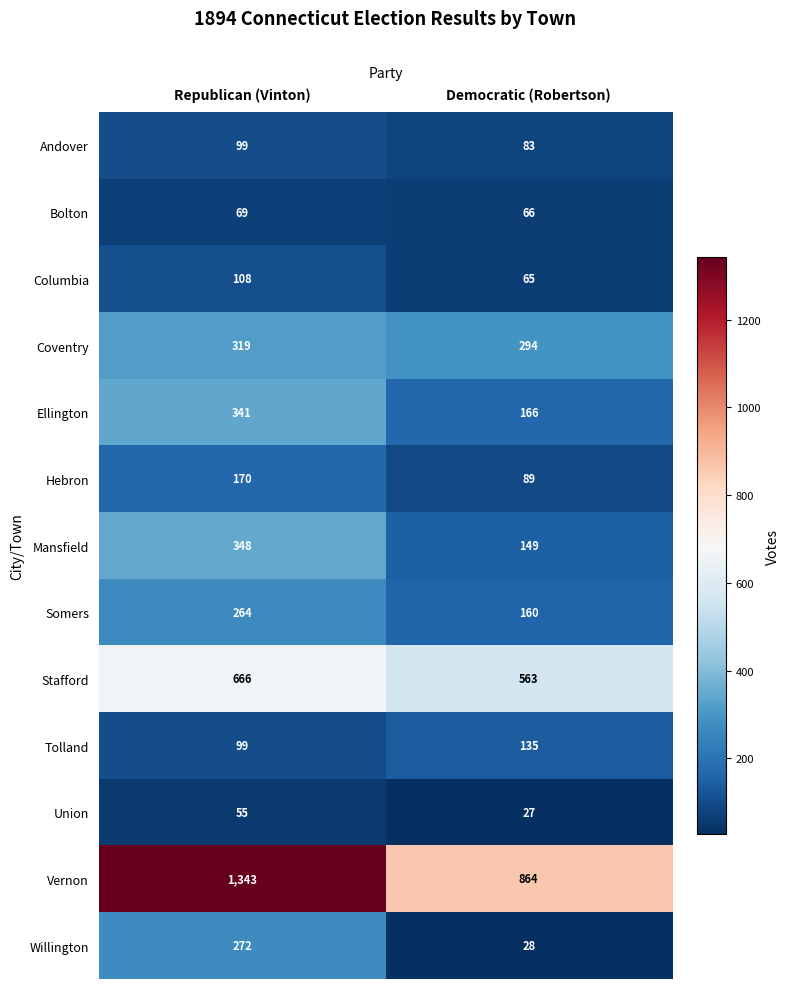

At which category does the chart reach its minimum across all series?

Democratic (Robertson)